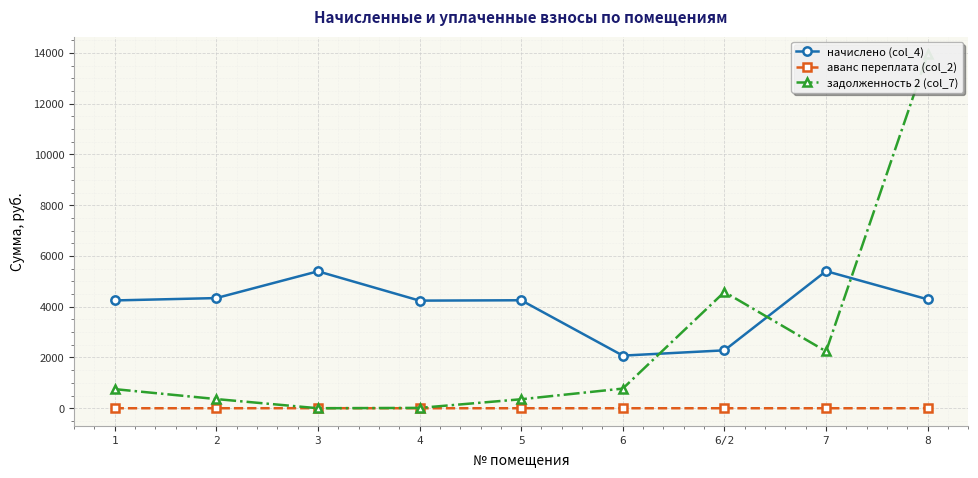

Is the value of начислено (col_4) at 2 greater than the value of задолженность 2 (col_7) at 2?

Yes